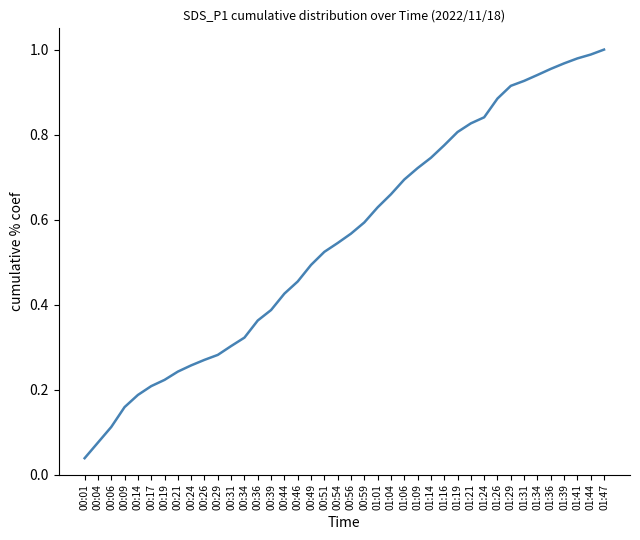

At which label is the value closest to 0?

00:01